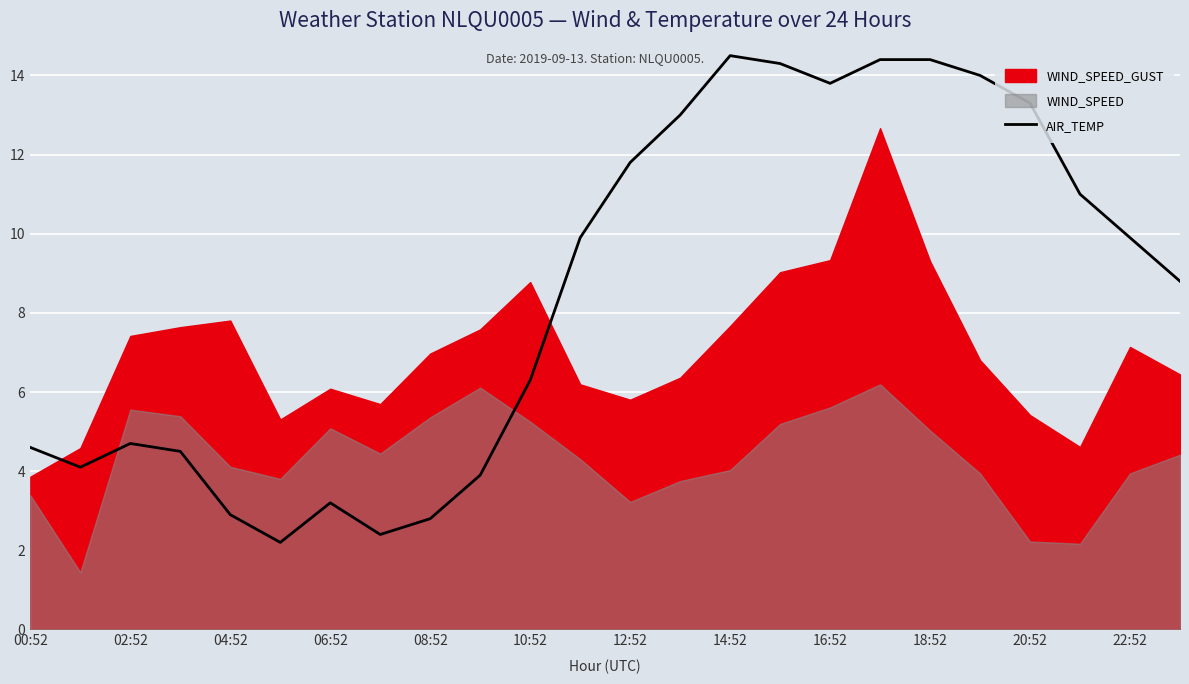

Is it true that AIR_TEMP equals 4.7 at 02:52?

True